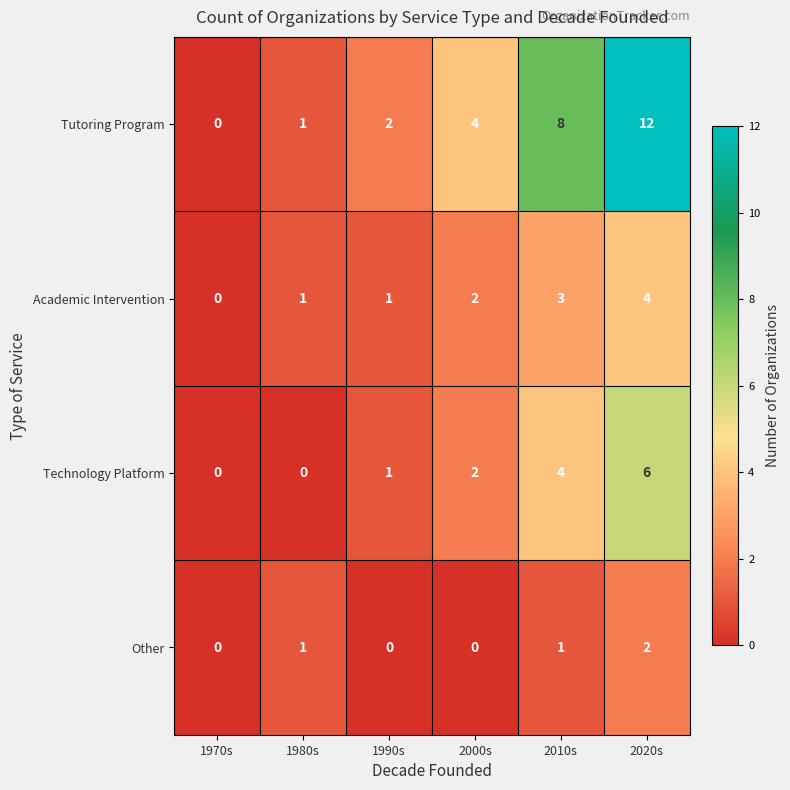

What is the greatest value displayed?

12